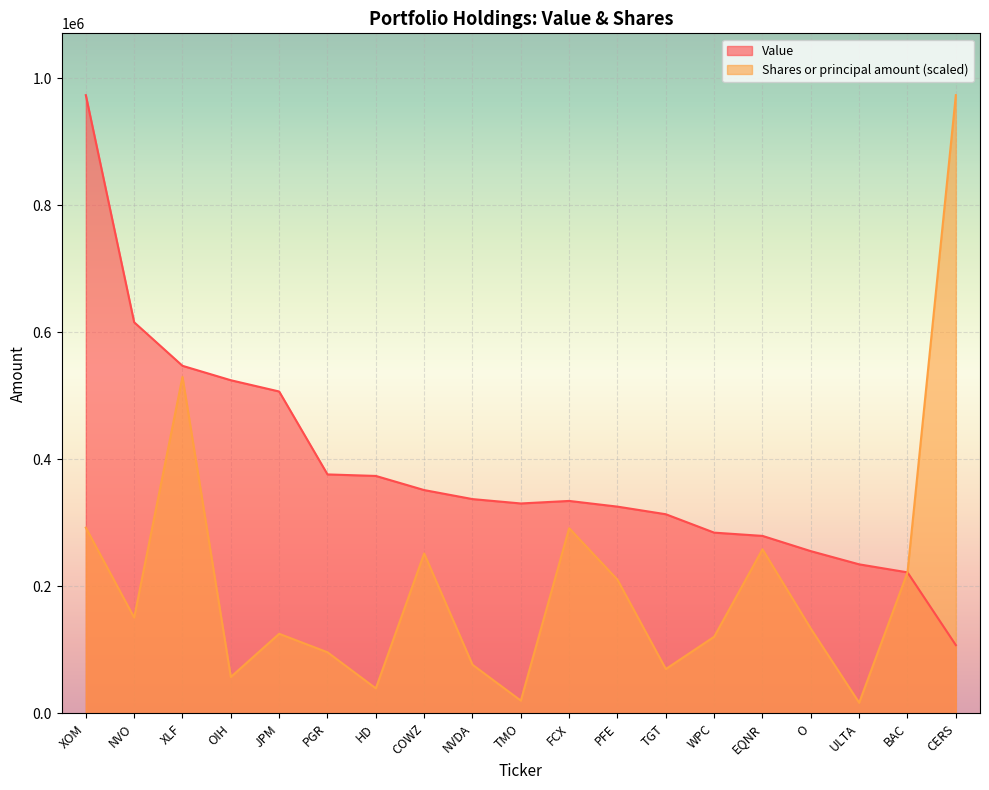

True or false: Shares or principal amount has a value of 291400.1 at FCX.

True